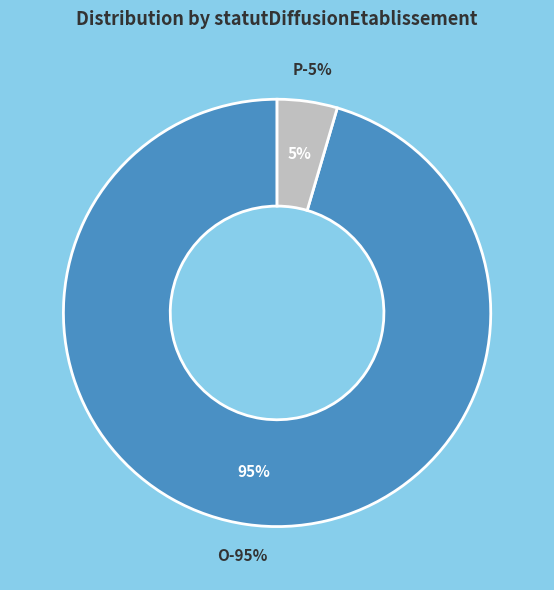

True or false: P accounts for 1% of the total.

False